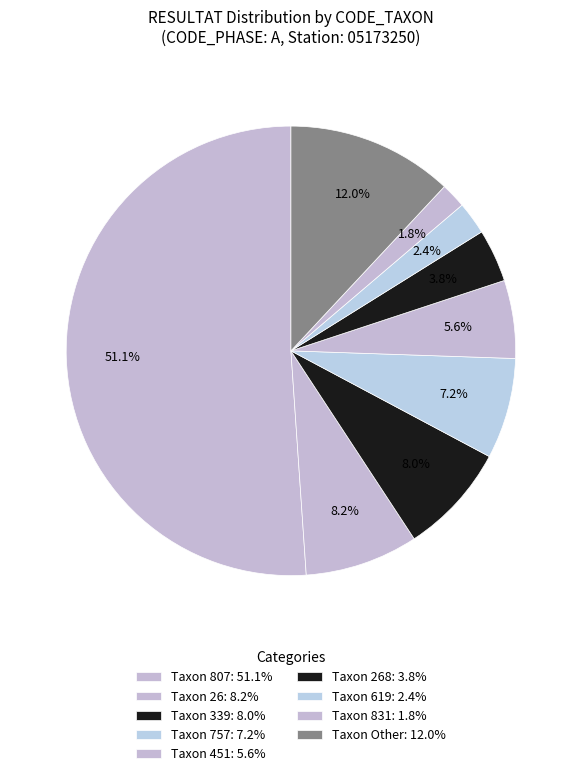

How many slices are in this pie chart?

9